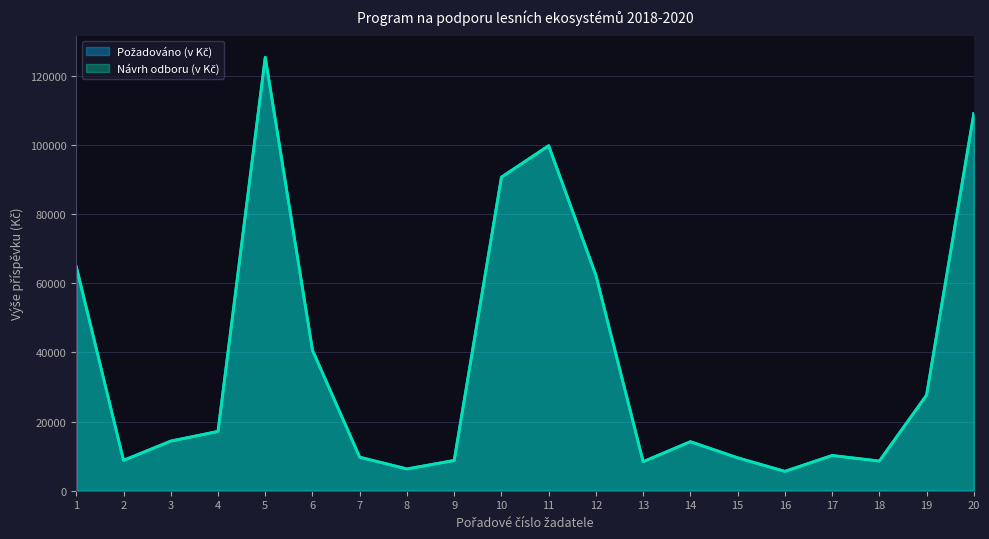

At which label does Požadováno (v Kč) first exceed 14350?

1